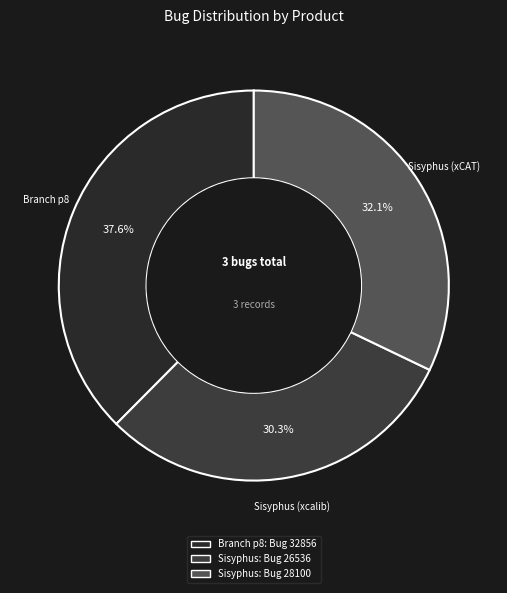

How many segments does this pie chart have?

3